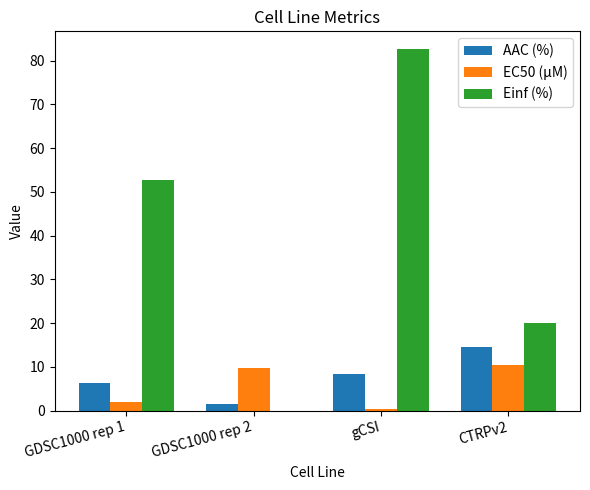

Where is Einf (%) nearest to the value 41?

GDSC1000 rep 1